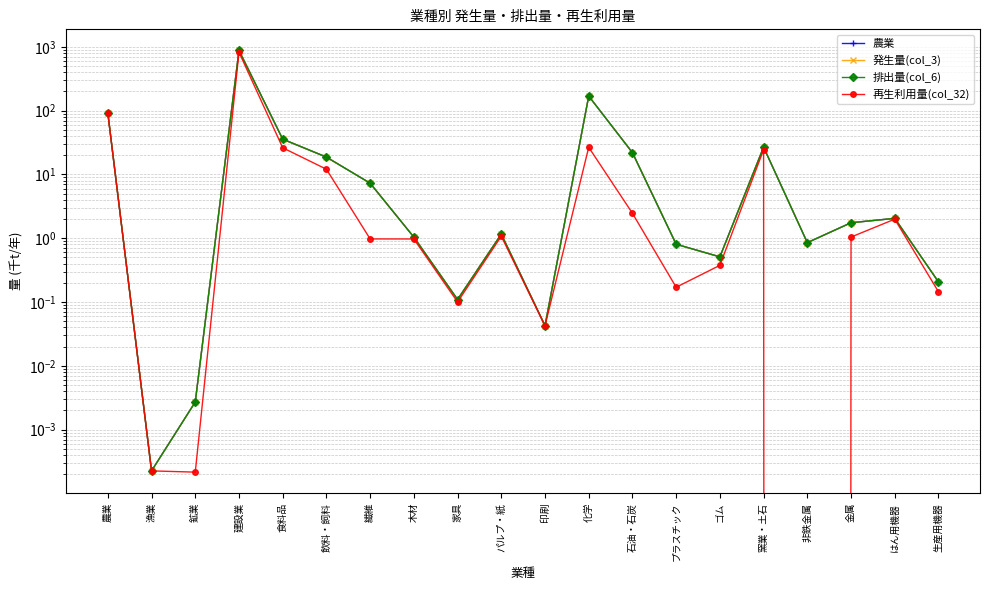

What is the maximum value for 発生量(col_3)?

878.7